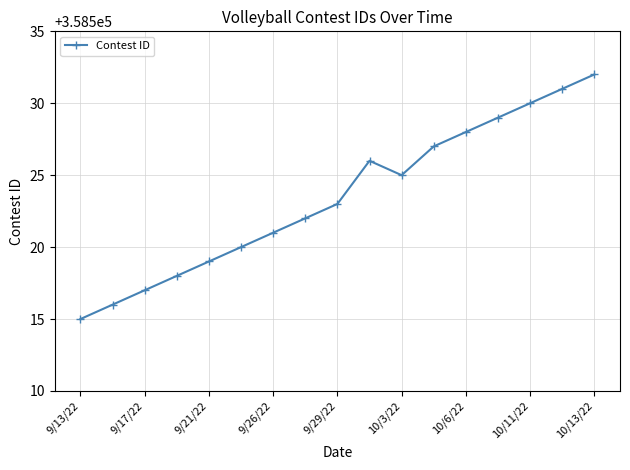

Reading left to right, list all the values displayed in this chart.

358515	358516	358517	358518	358519	358520	358521	358522	358523	358526	358525	358527	358528	358529	358530	358531	358532